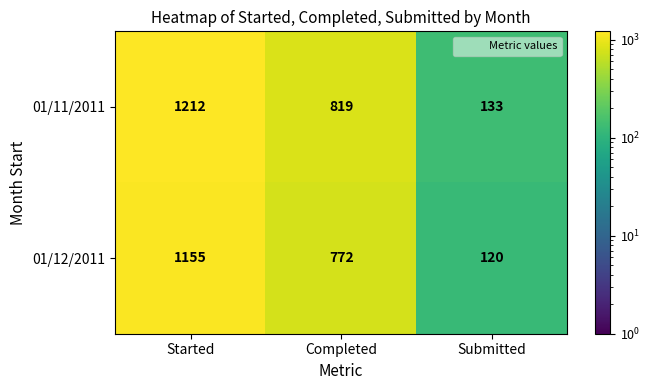

The value of 01/12/2011 at Submitted is 159. True or false?

False